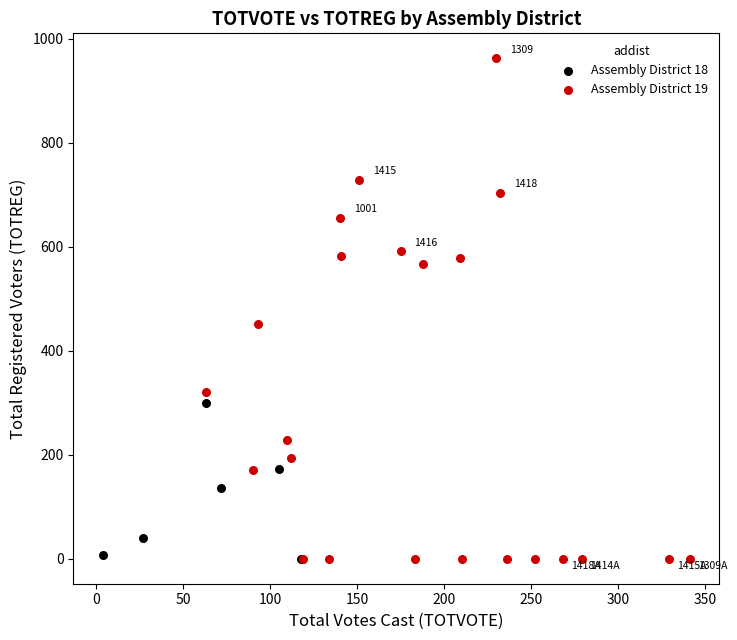

Which series has the largest Y range (max minus min)?

Assembly District 19